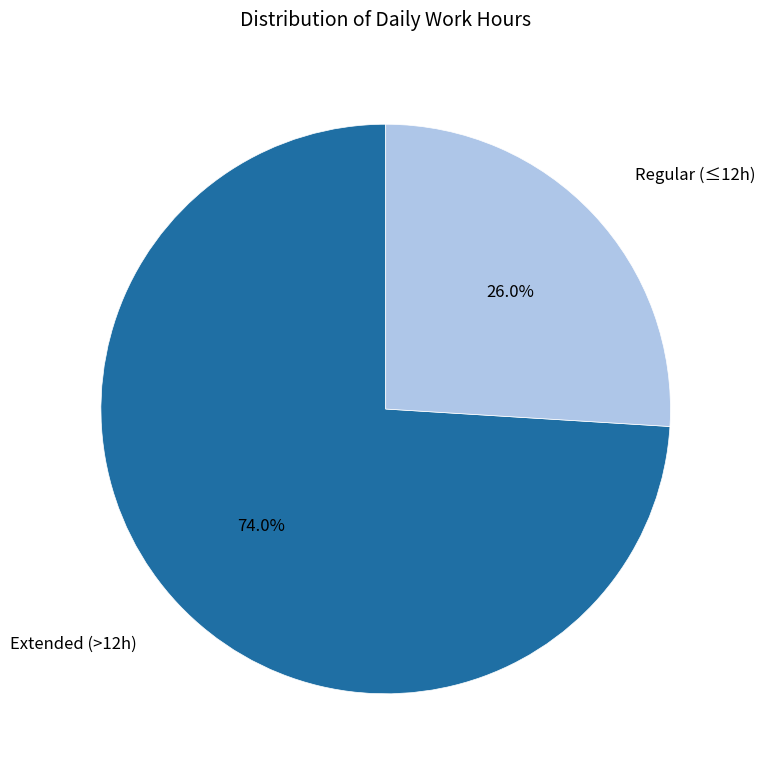

Does any single category account for the majority?

Yes